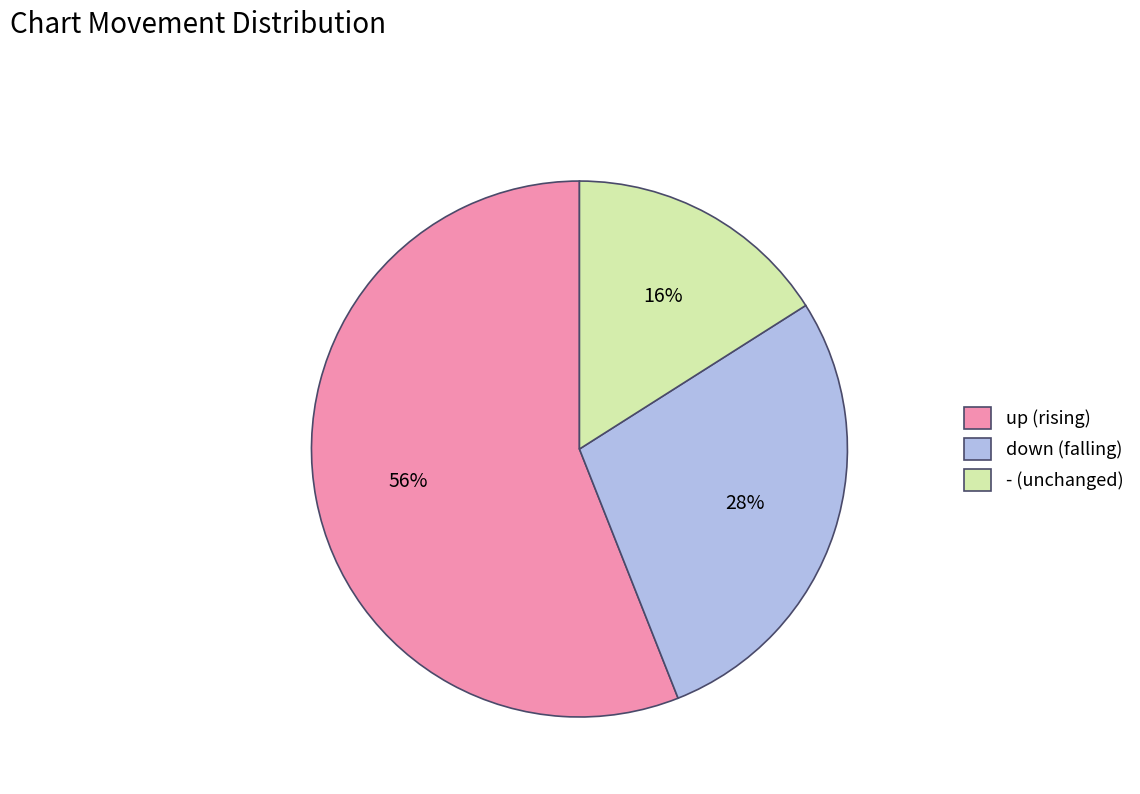

How many slices are in this pie chart?

3